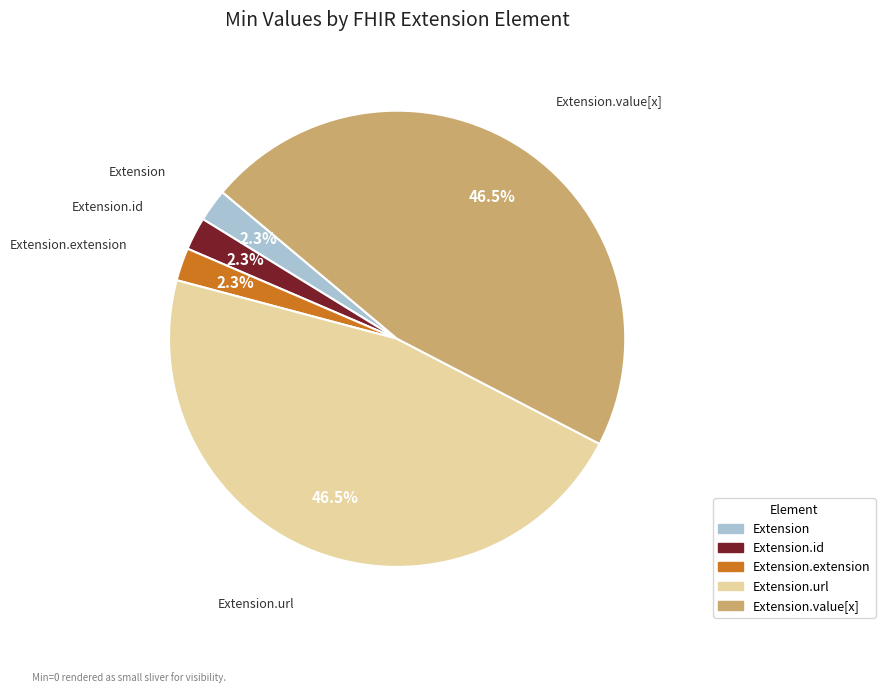

To the nearest percent, what is the difference between the Extension.extension and Extension.value[x] slice percentages?

44%